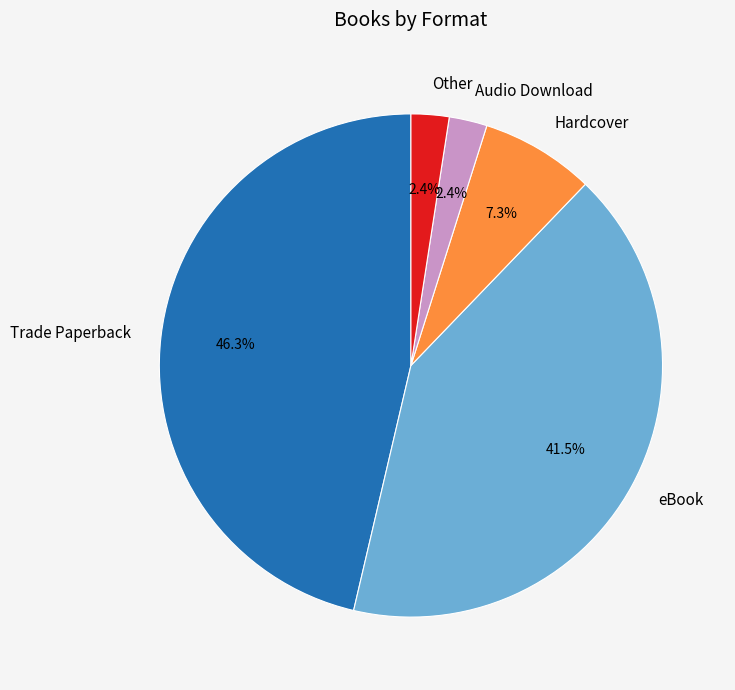

Does Audio Download represent more than half of the total?

No